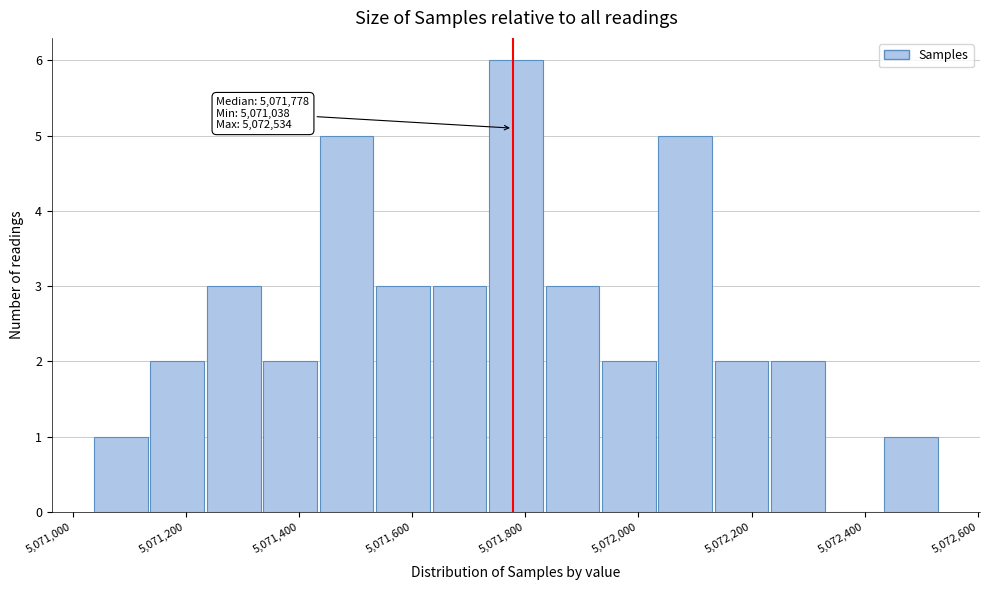

Over which range of the x-axis is the bar tallest?

5071740 to 5071840